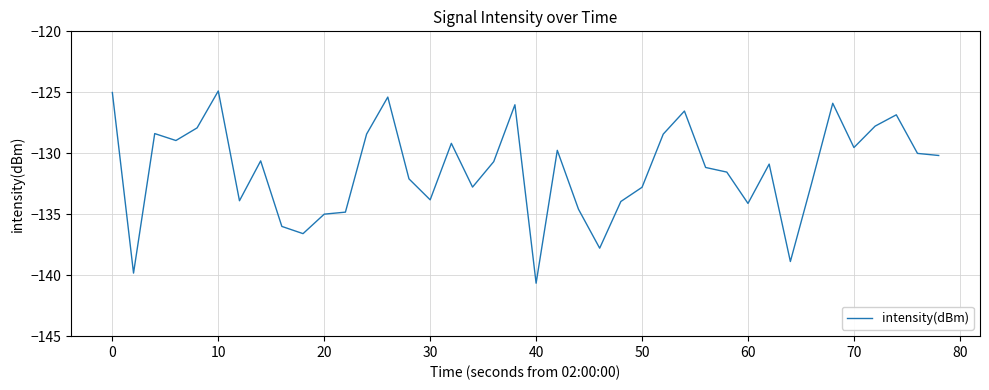

What is the difference between the maximum and minimum values?

15.8